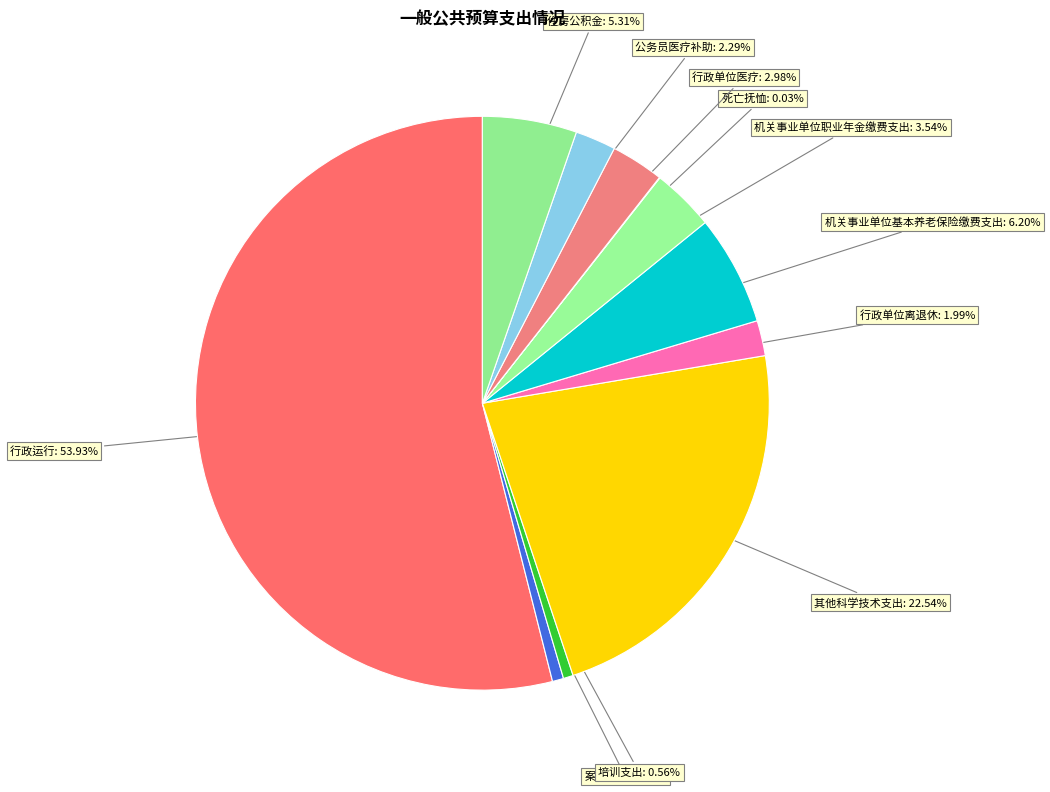

How much of the chart is everything except 案件审判?

99.4%